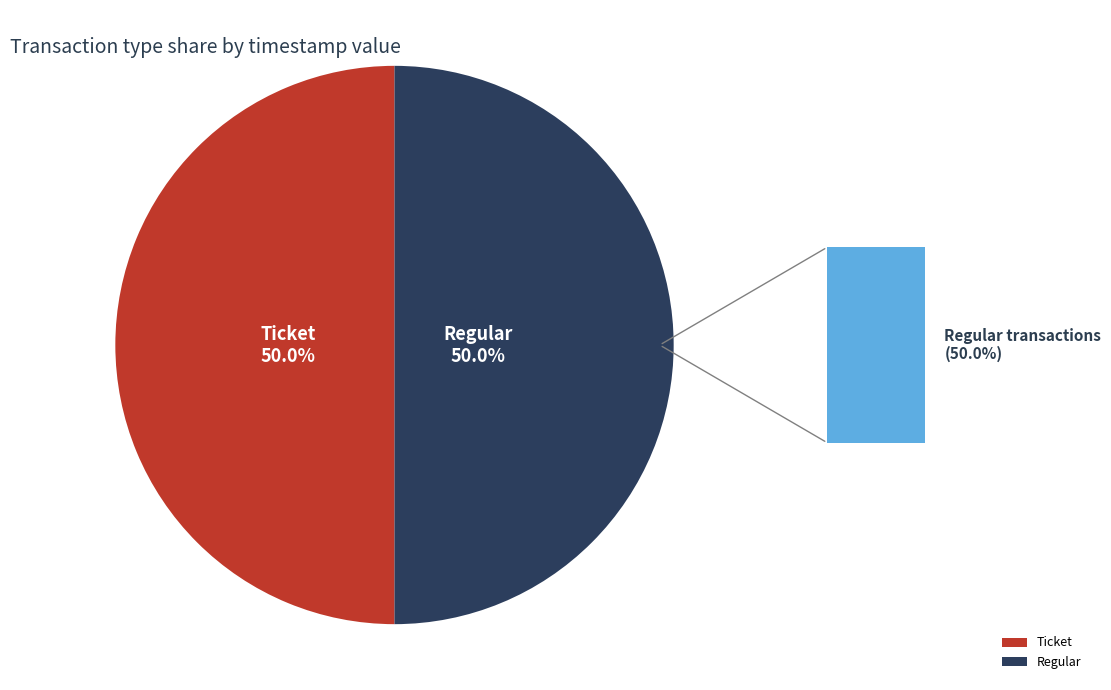

What is the ratio of the value at Ticket to the value at Regular?

1.0